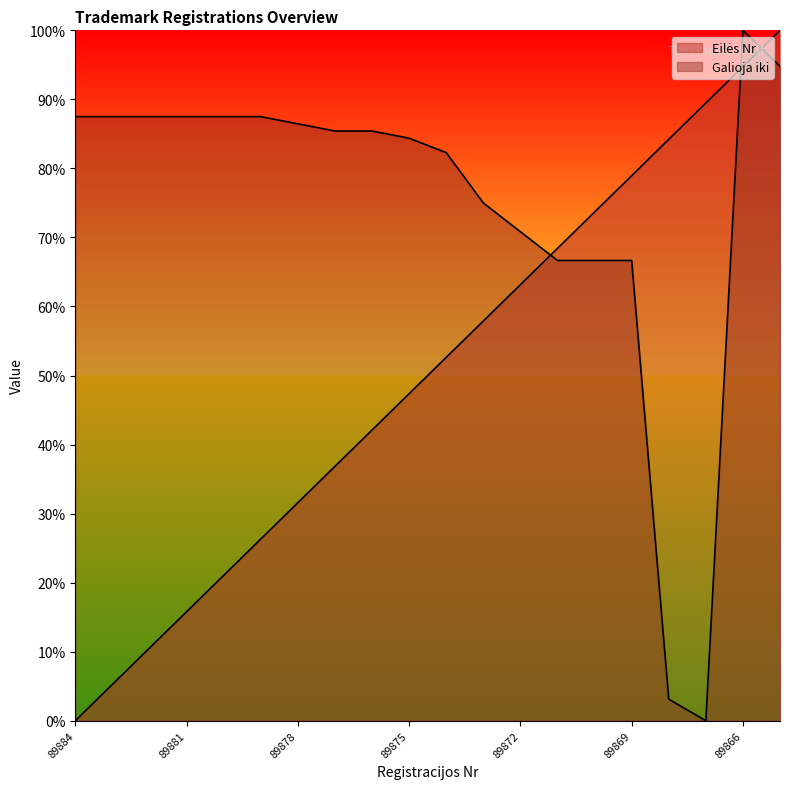

How many series are shown in this chart?

2